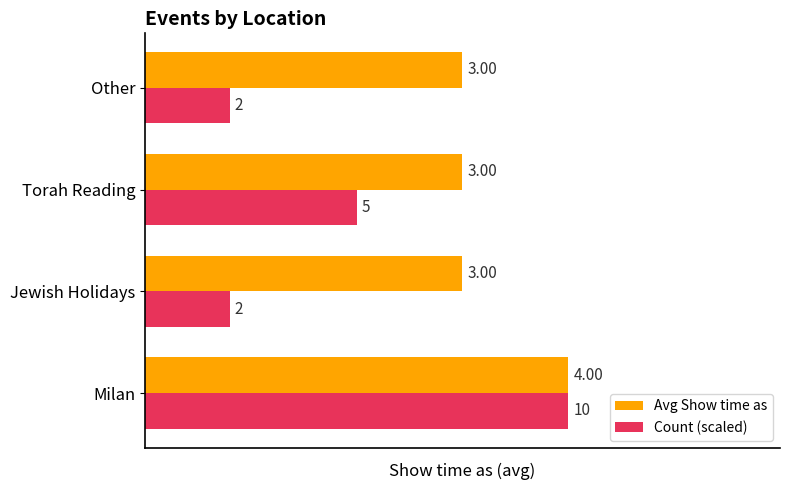

What is the difference between the maximum and minimum values in the Count (scaled) series?

3.2